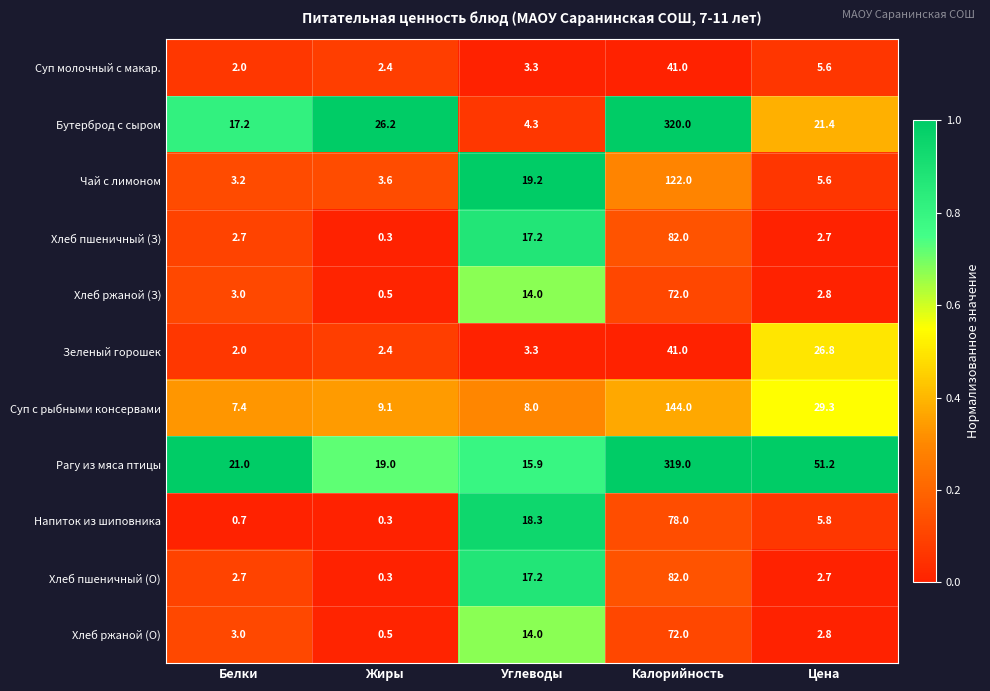

Which category has the highest value across all series?

Калорийность